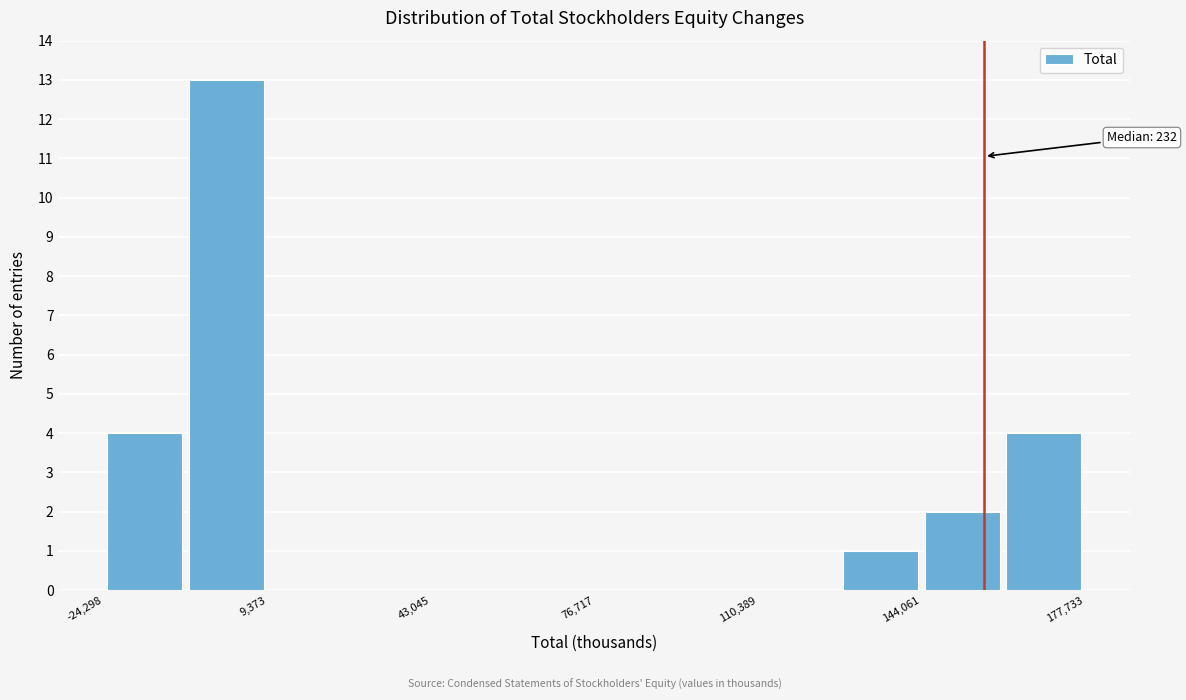

Around what value on the x-axis is the tallest bar? Give the approximate position of its centre, as read against the axis.

0